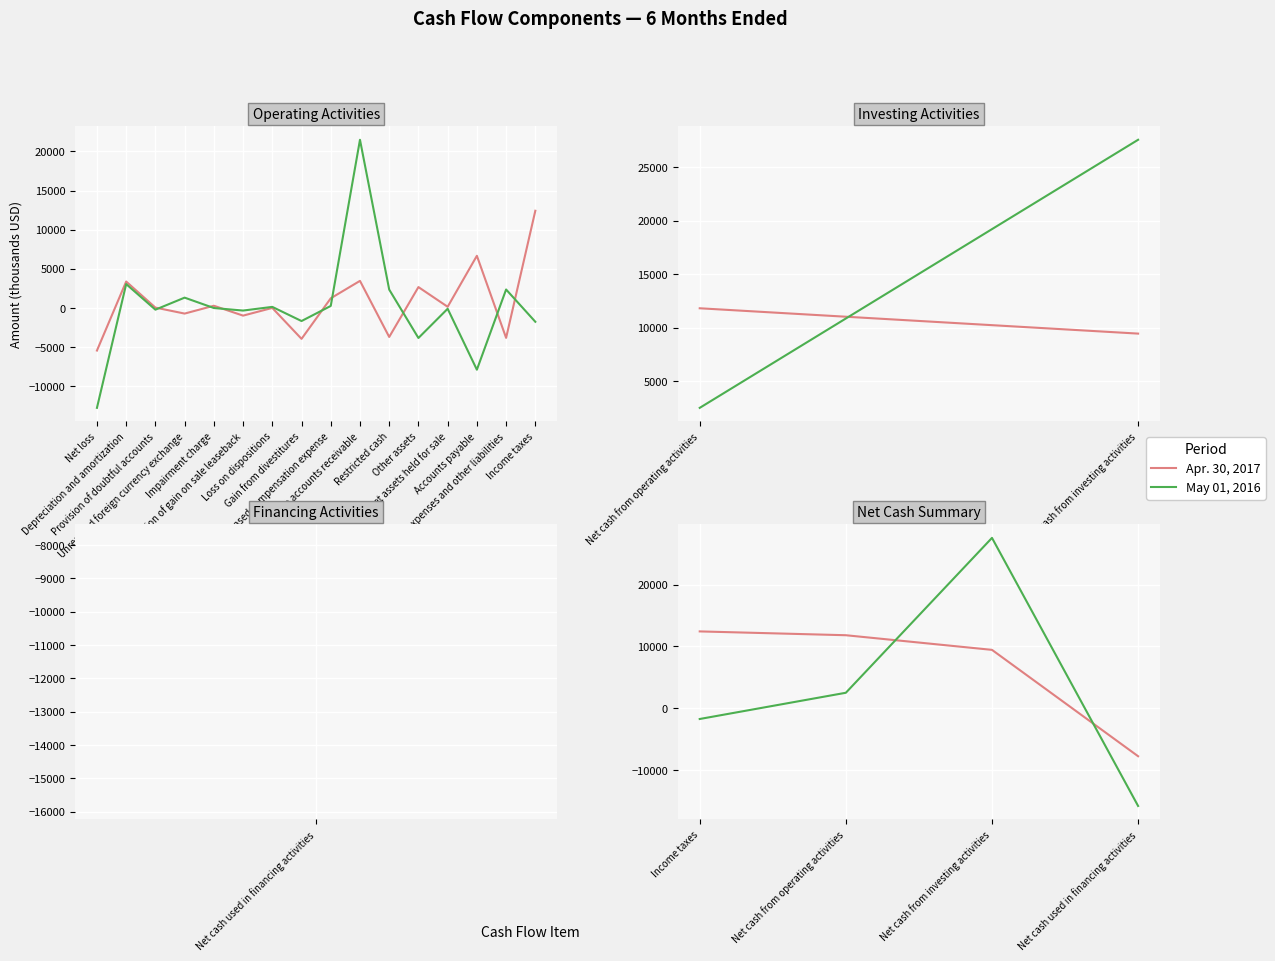

What is the value of the Apr. 30, 2017 point at the 1st from the left?

12417